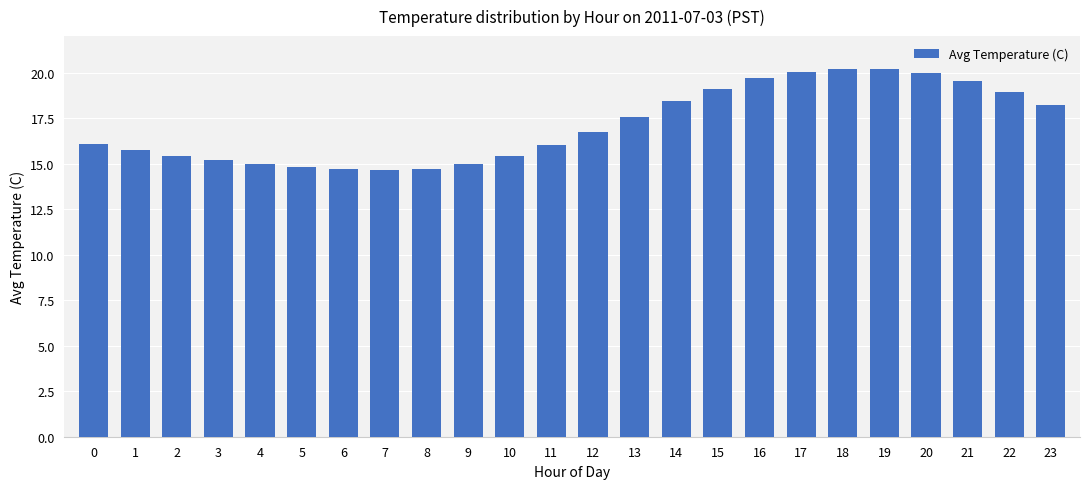

What is the maximum value shown in the chart?

20.2